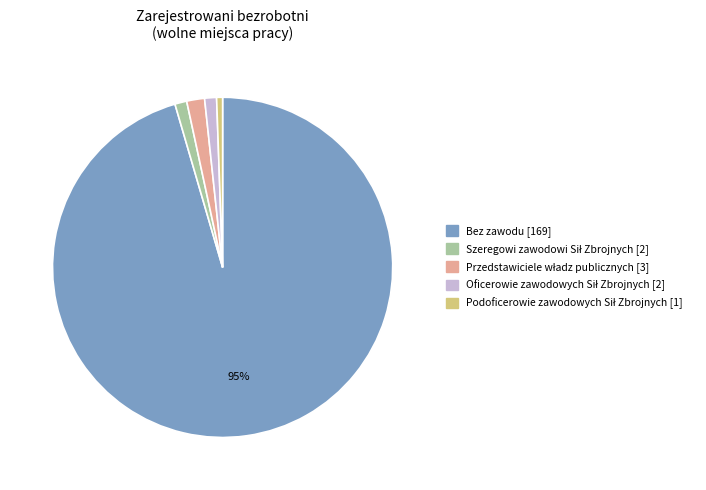

How many slices are in this pie chart?

5